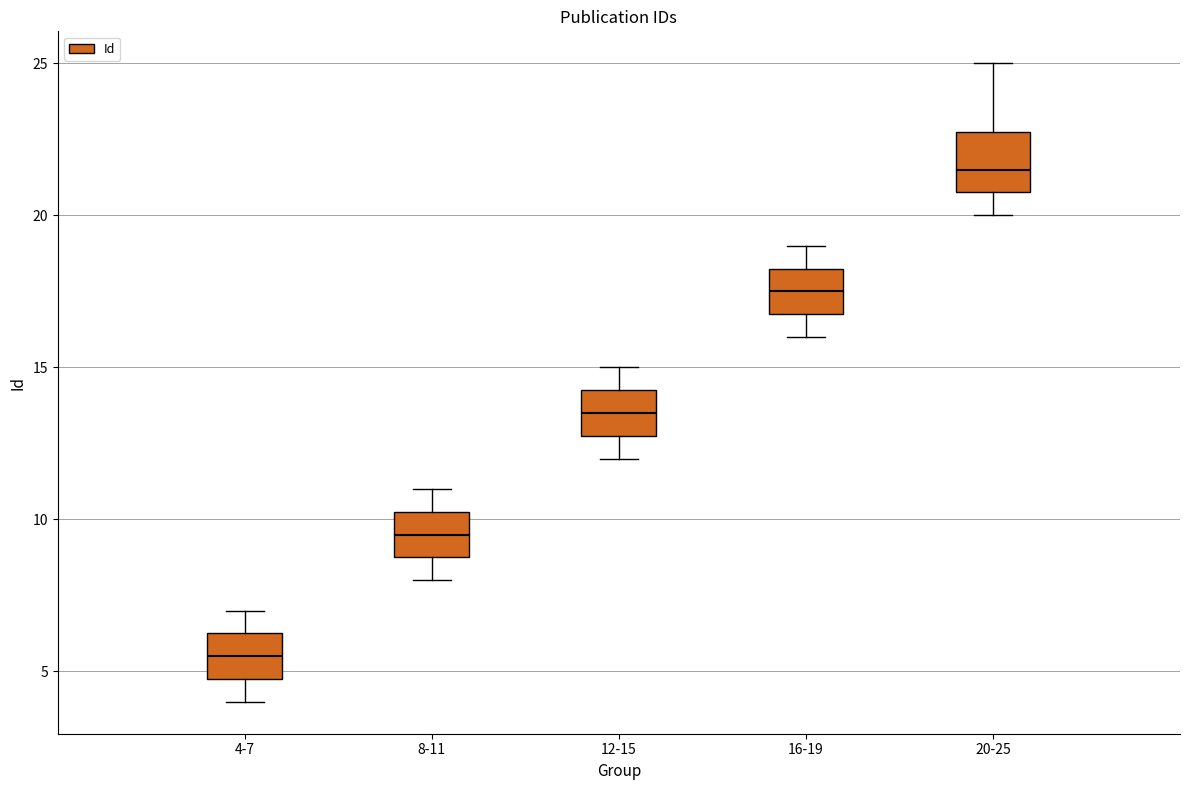

Reading left to right, read every box against the y-axis: the position of its median line, the range the box covers, and the ends of its whiskers. The values are not printed on the chart, so give them approximately, as read against the axis.

4-7: median 5.5, box 5.0 to 6.5, whiskers 4.0 to 7.0
8-11: median 9.5, box 9.0 to 10.5, whiskers 8.0 to 11.0
12-15: median 13.5, box 13.0 to 14.5, whiskers 12.0 to 15.0
16-19: median 17.5, box 17.0 to 18.5, whiskers 16.0 to 19.0
20-25: median 21.5, box 21.0 to 23.0, whiskers 20.0 to 25.0